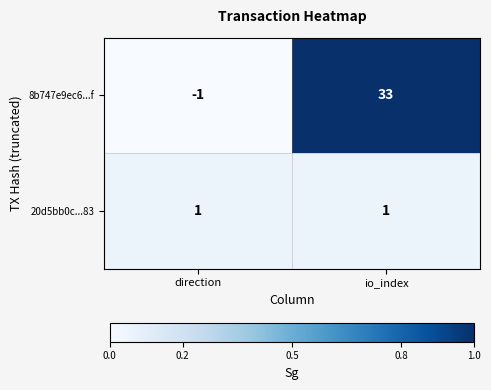

Which series changed the most between direction and io_index?

8b747e9ec6...f